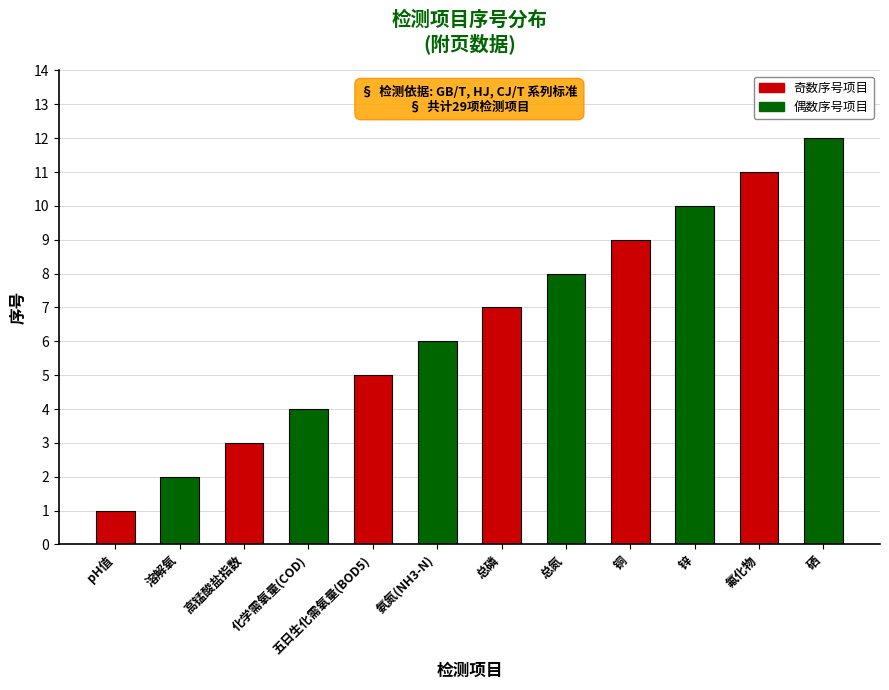

Reading right to left, transcribe all the data shown in this chart.

硒=12	氟化物=11	锌=10	铜=9	总氮=8	总磷=7	氨氮(NH3-N)=6	五日生化需氧量(BOD5)=5	化学需氧量(COD)=4	高锰酸盐指数=3	溶解氧=2	pH值=1